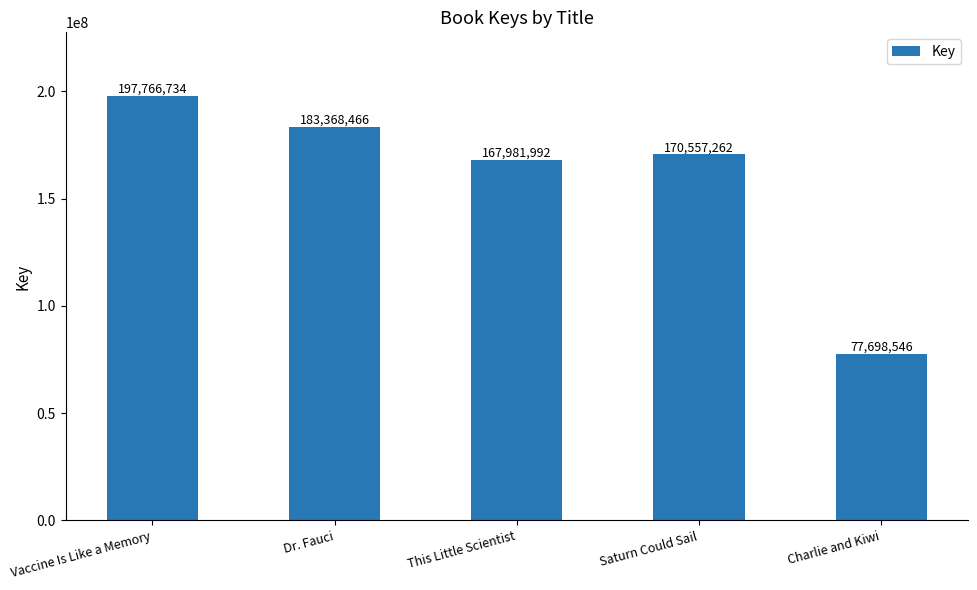

What value does the data have at This Little Scientist?

167981992